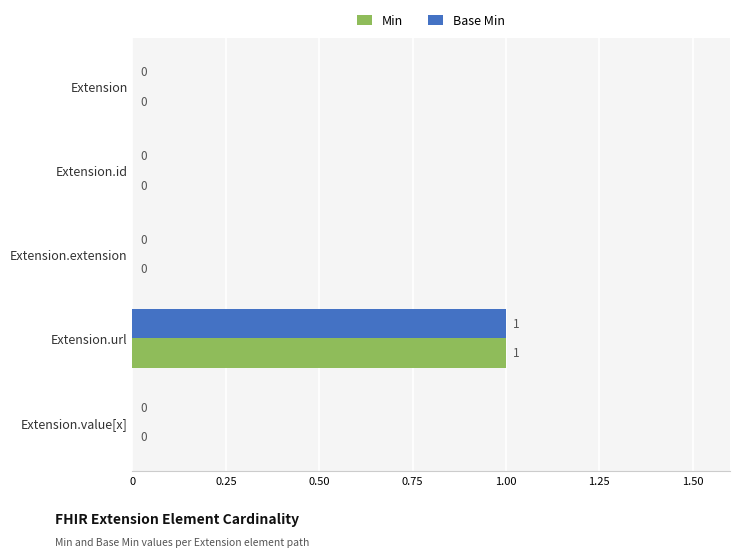

How many Base Min values are between 0 and 1?

5